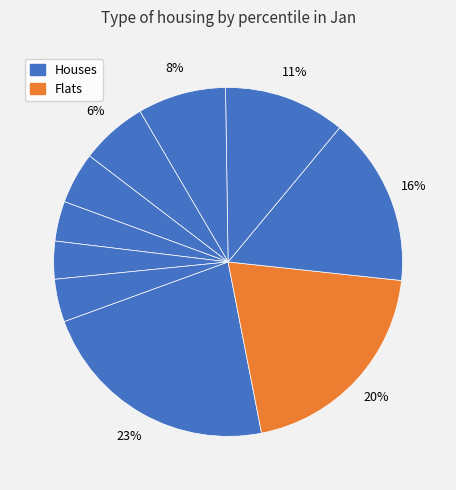

Which slice is the smallest?

pct85